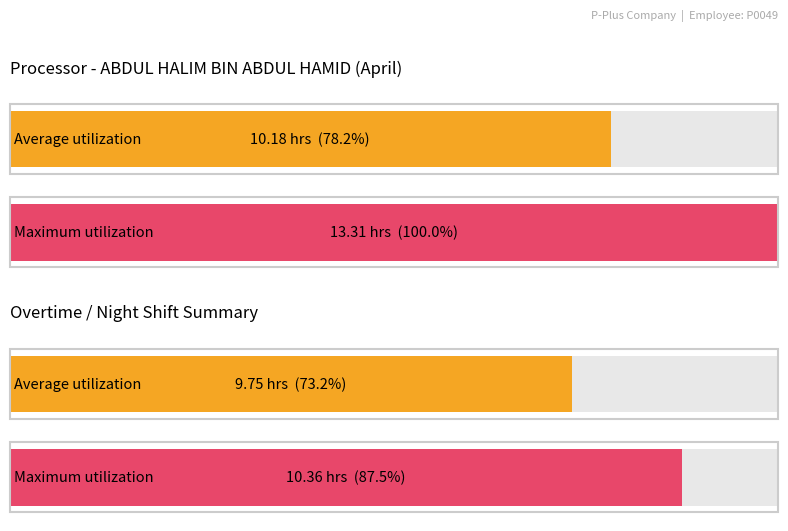

How many bars are there in each group?

2